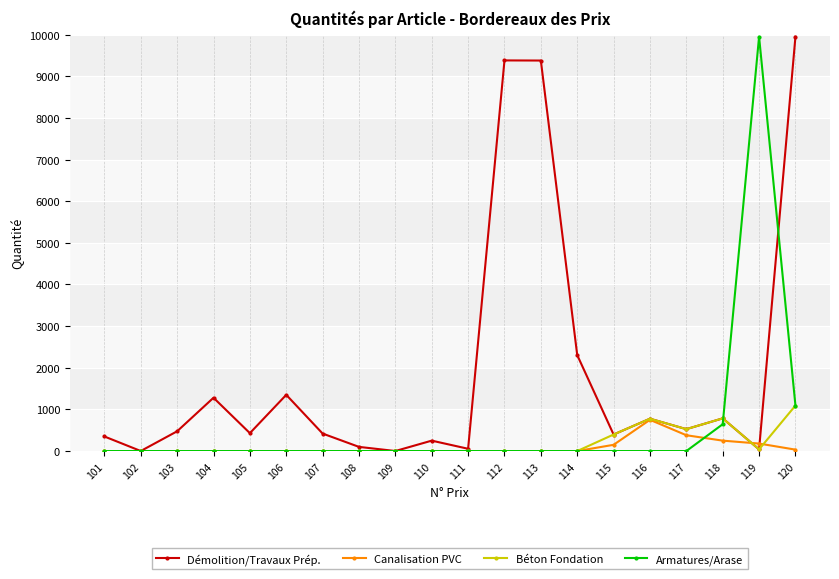

Which series has the largest total across all categories?

Démolition/Travaux Prép.